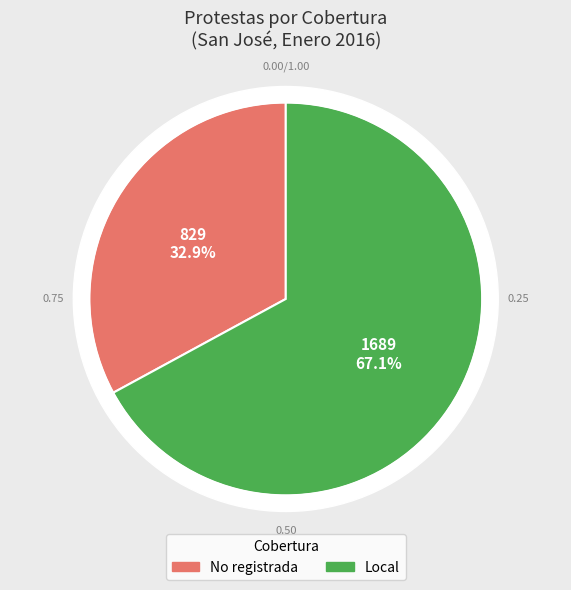

Which category has the biggest portion of the pie?

Local